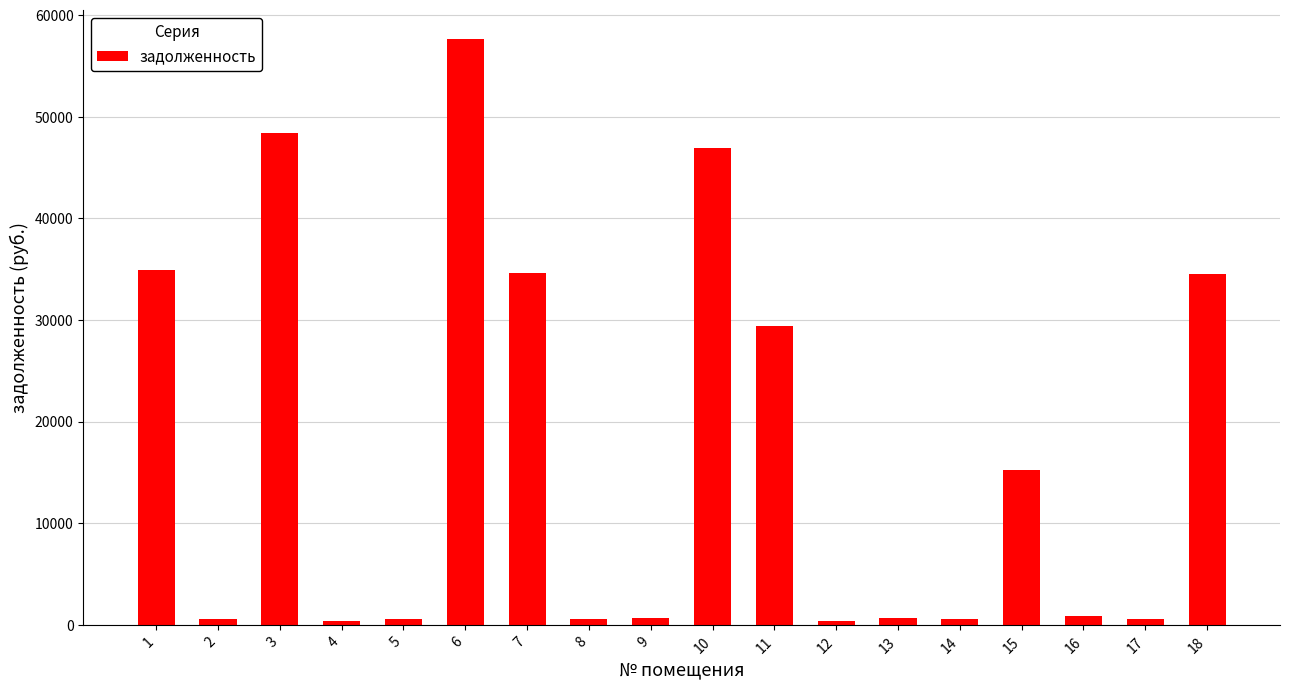

Which category has the highest value across all series?

6